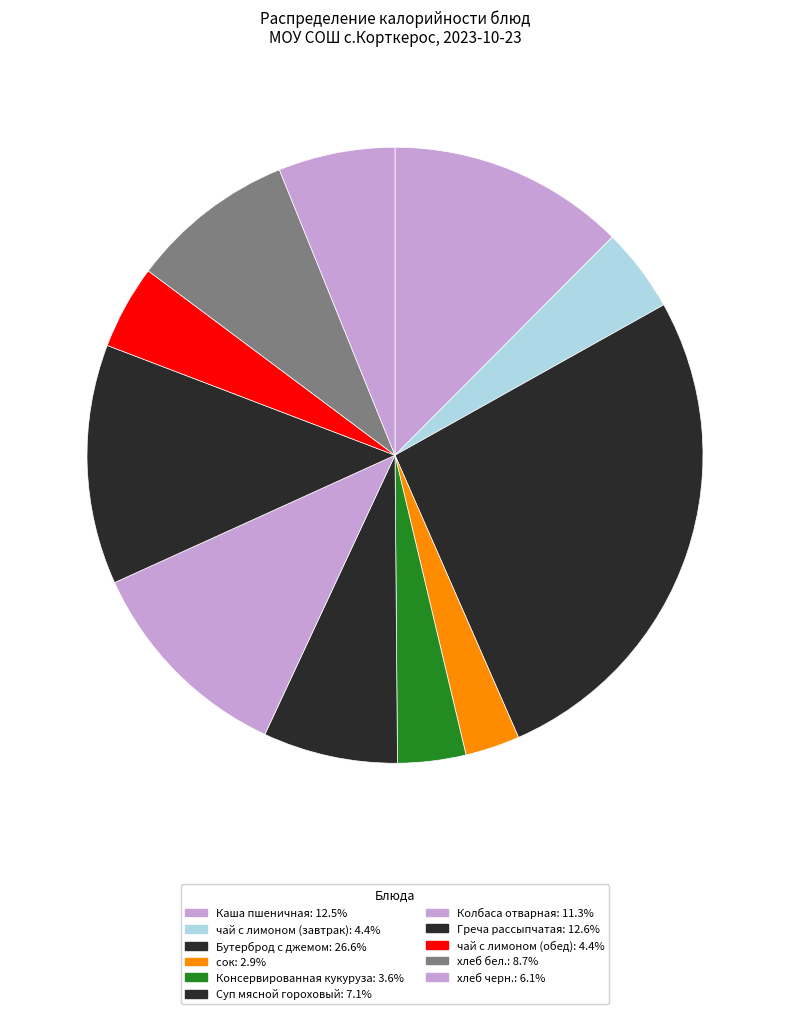

To the nearest percent, what is the average slice percentage?

9%